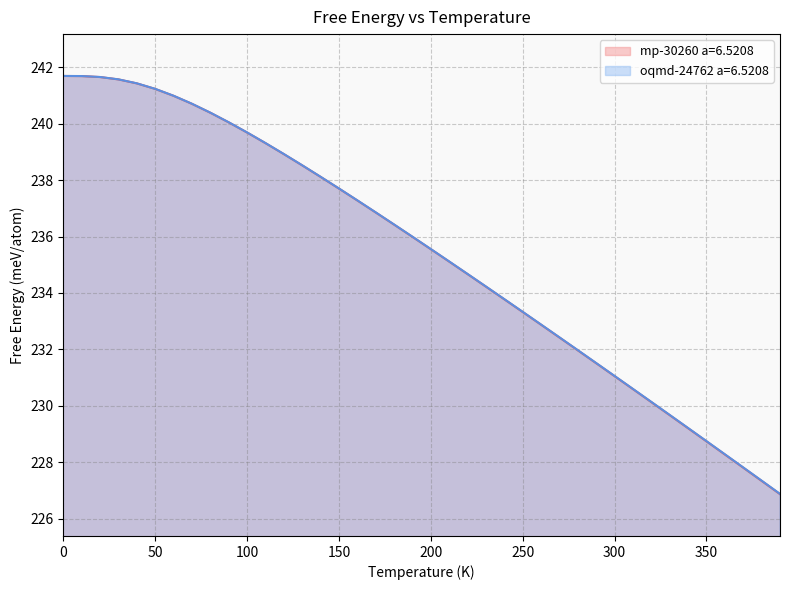

Rank the series by their average value, from lowest to highest.

mp-30260 a=6.5208, oqmd-24762 a=6.5208